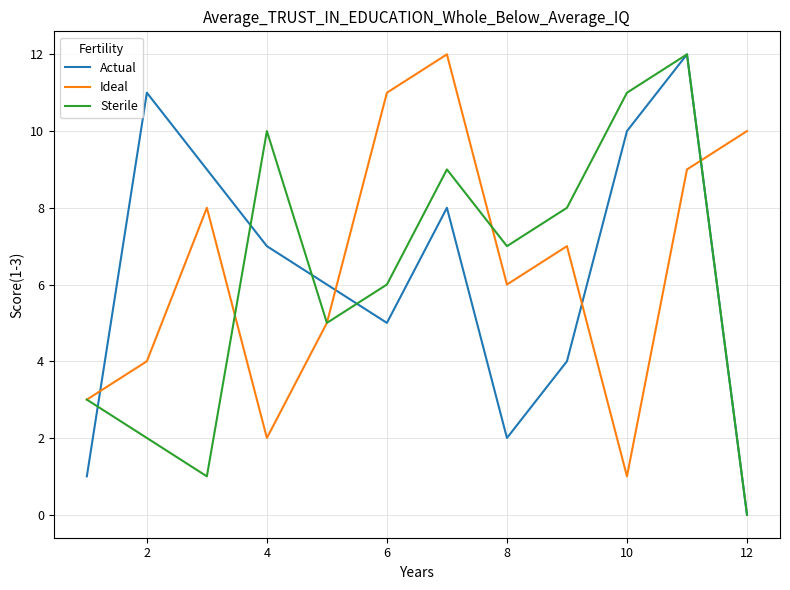

Is it true that Sterile equals 5 at 4?

False